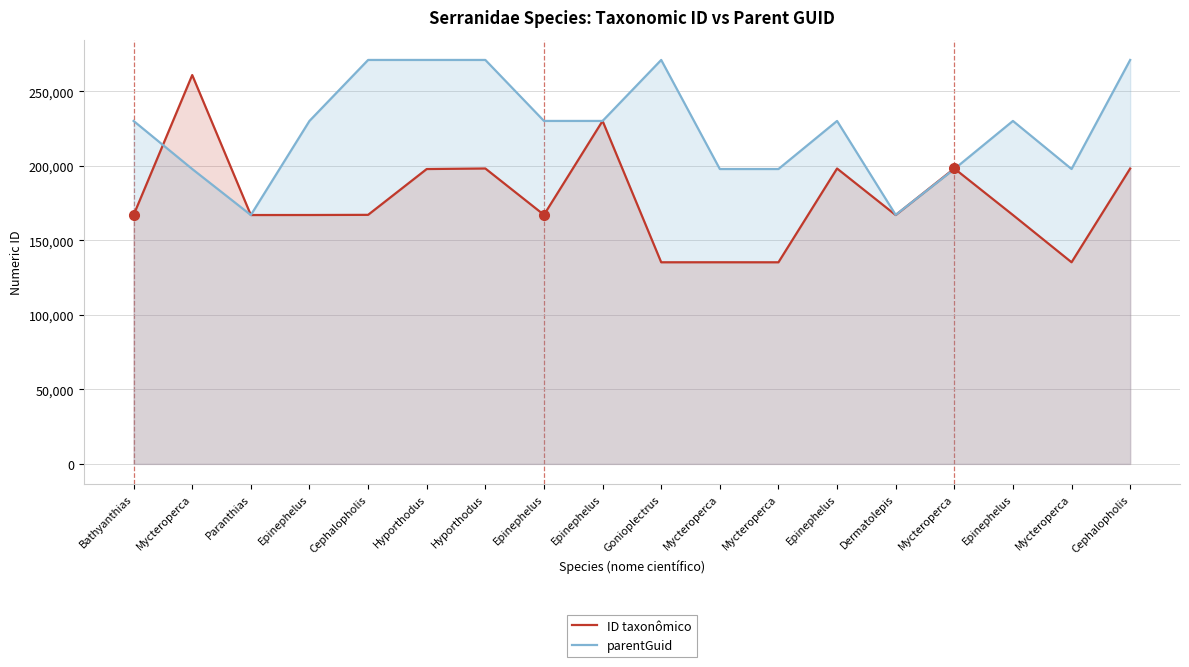

Which has a higher value, Epinephelus or Mycteroperca?

Mycteroperca